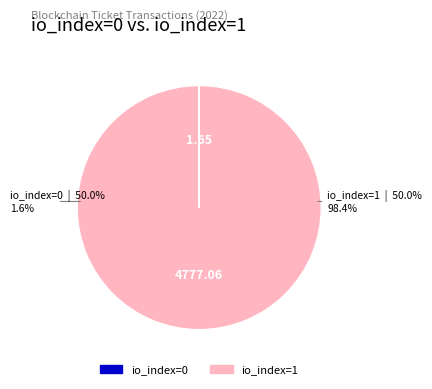

What is the largest slice in the pie chart?

-1 (direction=io_index 1)